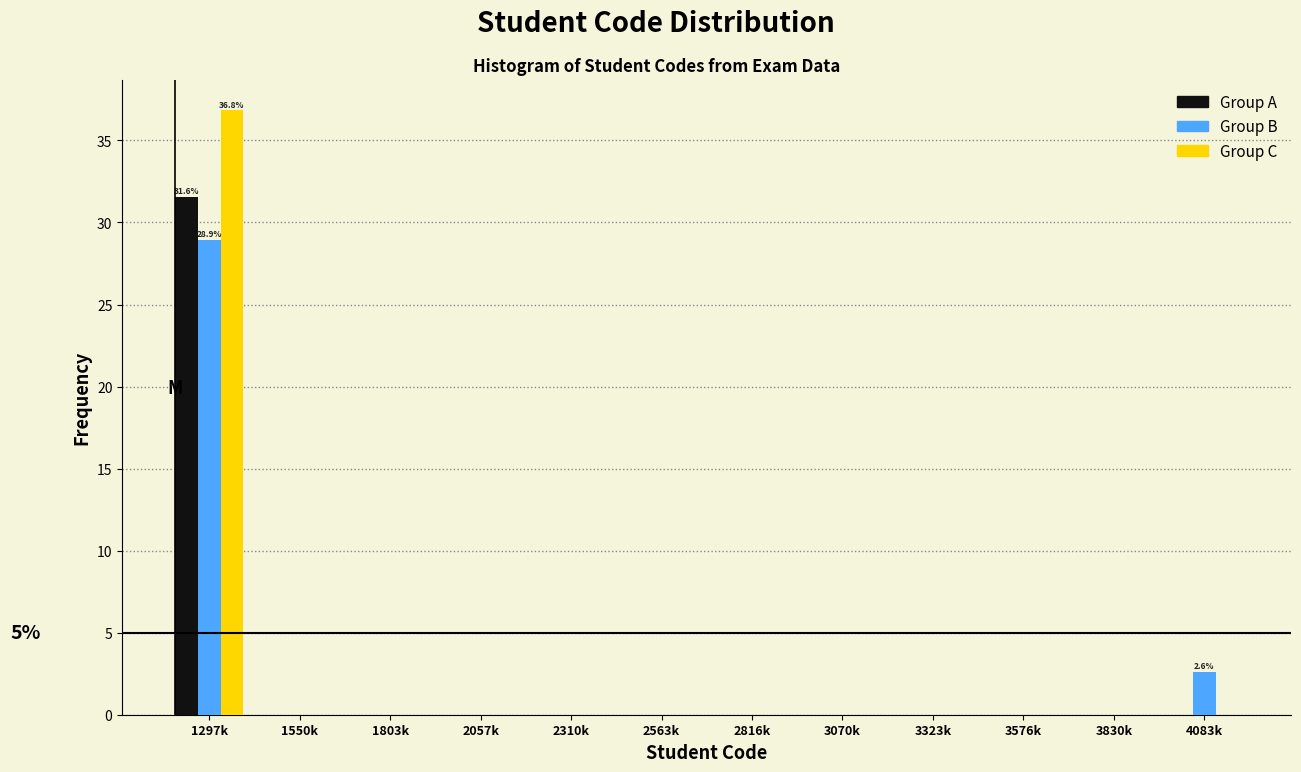

True or false: Group B has a value of 0.0 at 2563k.

True